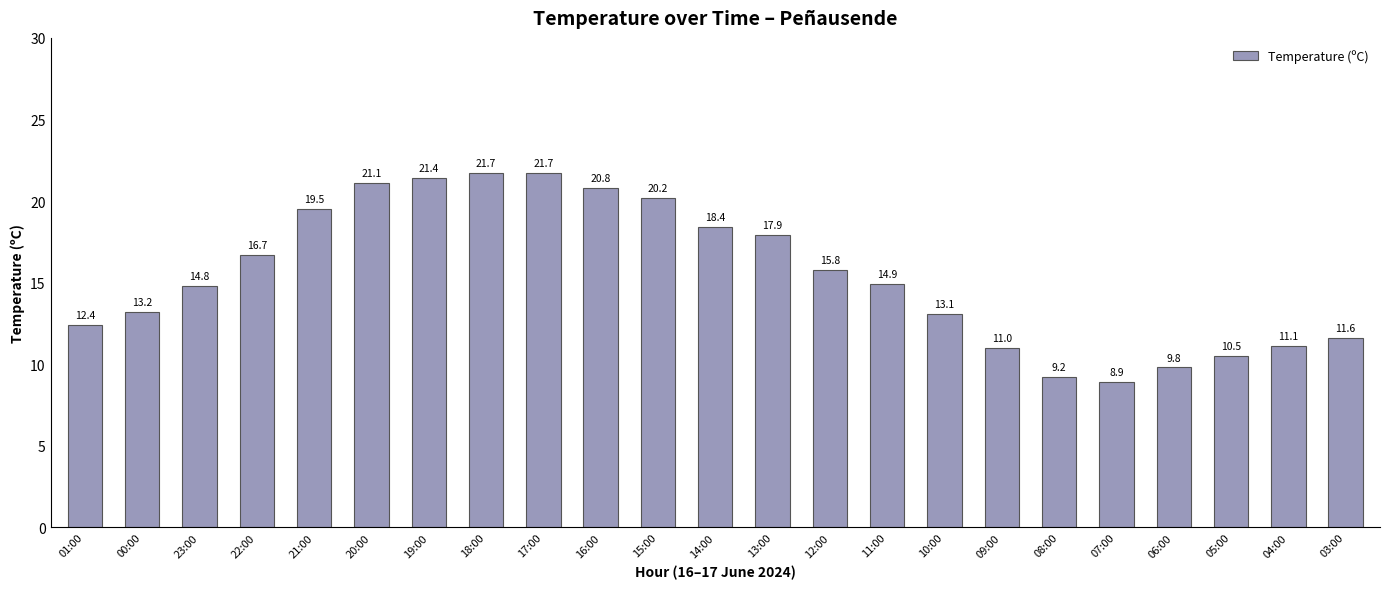

Where is the data nearest to the value 15?

11:00